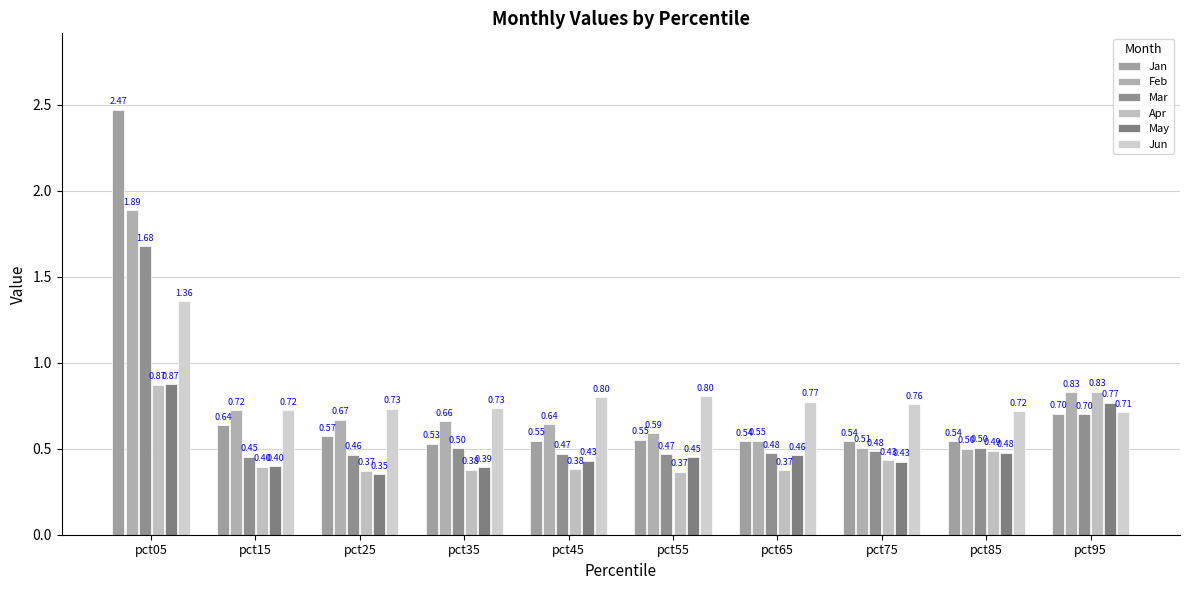

At which label does Mar reach its peak?

pct05